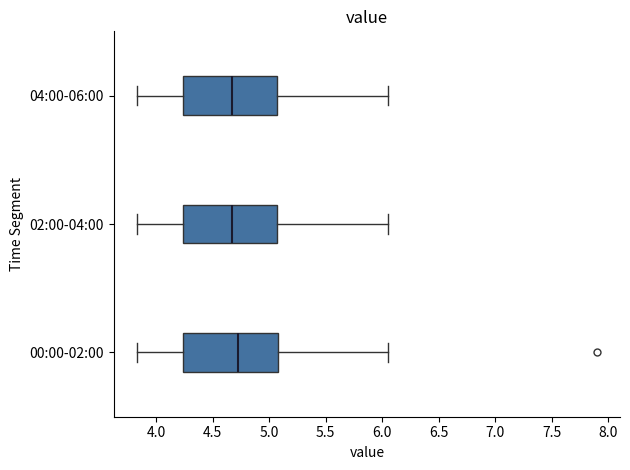

Reading bottom to top, transcribe this box plot: for each box, give where its median line is, the range the box spans, and where its two whiskers end, as read against the x-axis. The values are not printed on the chart, so give them approximately, as read against the axis.

00:00-02:00: median 4.75, box 4.25 to 5.10, whiskers 3.85 to 6.05
02:00-04:00: median 4.70, box 4.25 to 5.05, whiskers 3.85 to 6.05
04:00-06:00: median 4.70, box 4.25 to 5.05, whiskers 3.85 to 6.05